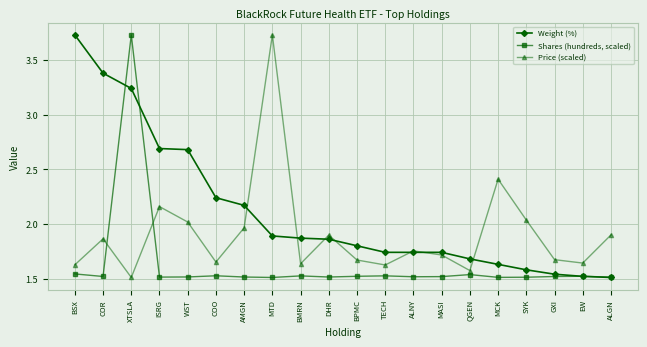

What is the label of the 16th point from the right?

WST